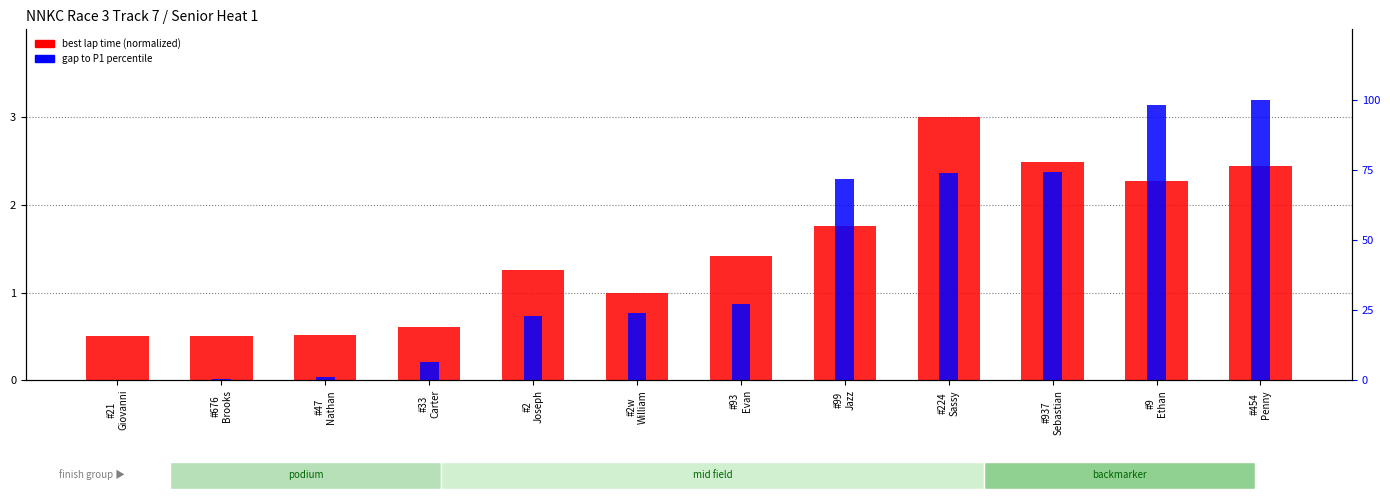

At #93
Evan, list the series in order from smallest to largest.

best lap time (normalized), gap to P1 percentile